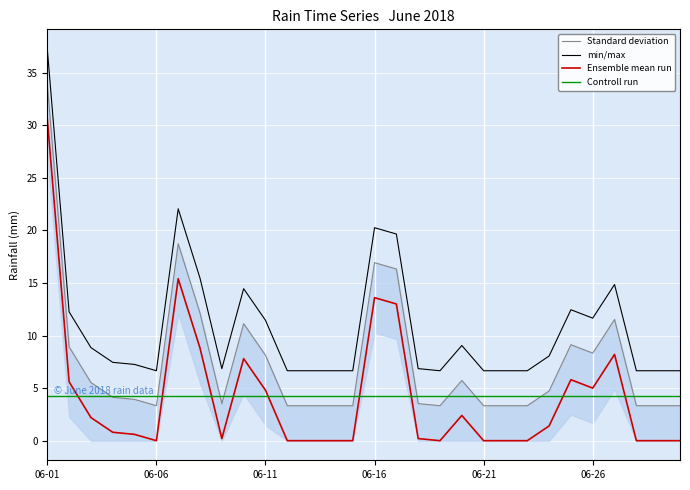

True or false: Standard deviation and Ensemble mean run cross at least once.

False